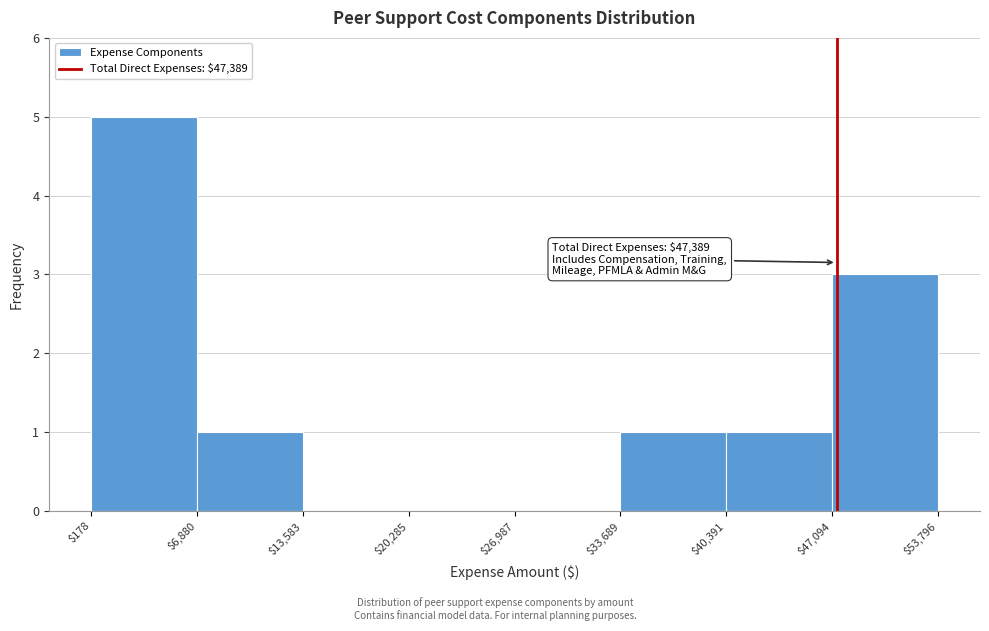

Over which range of the x-axis is the bar tallest?

$178 to $6,880